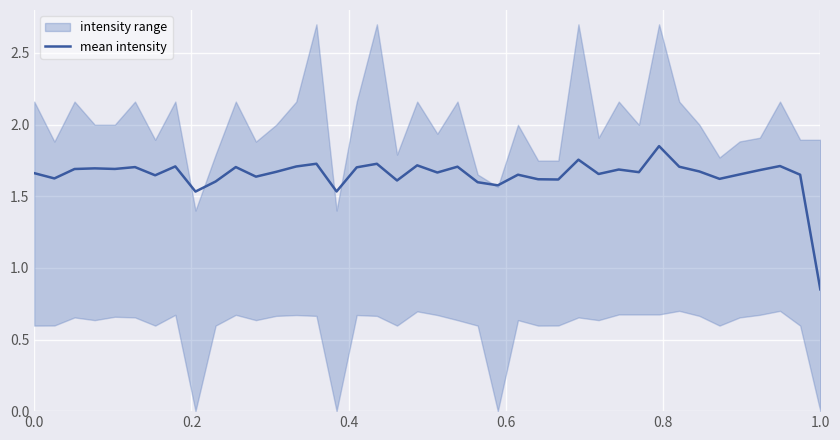

How many lines are shown in the chart?

1